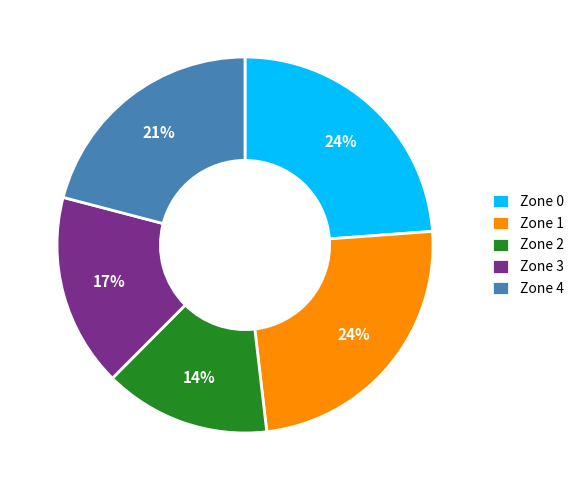

What percentage is the Zone 0 slice, to the nearest percent?

24%